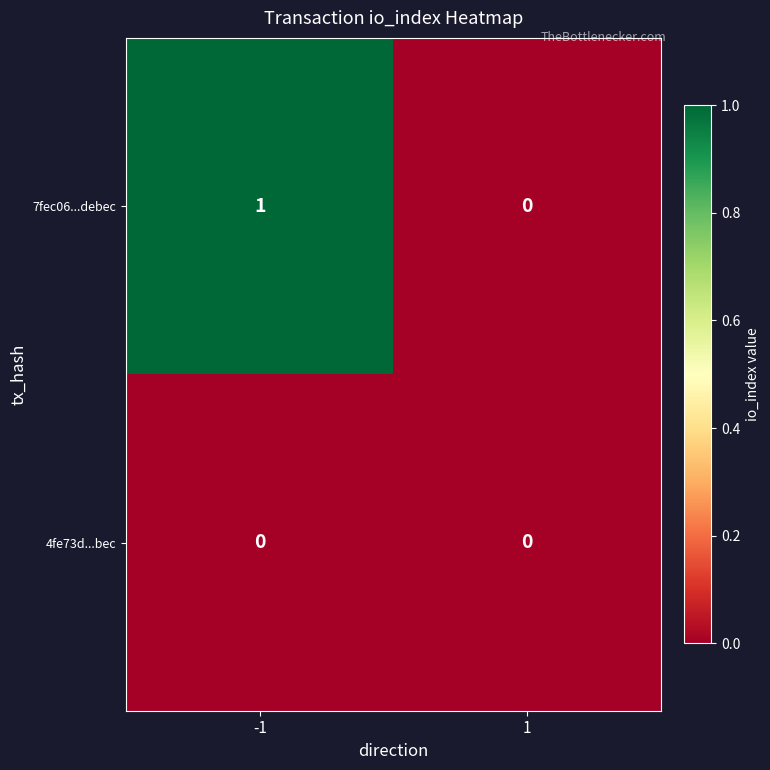

Which category has the highest value across all series?

-1